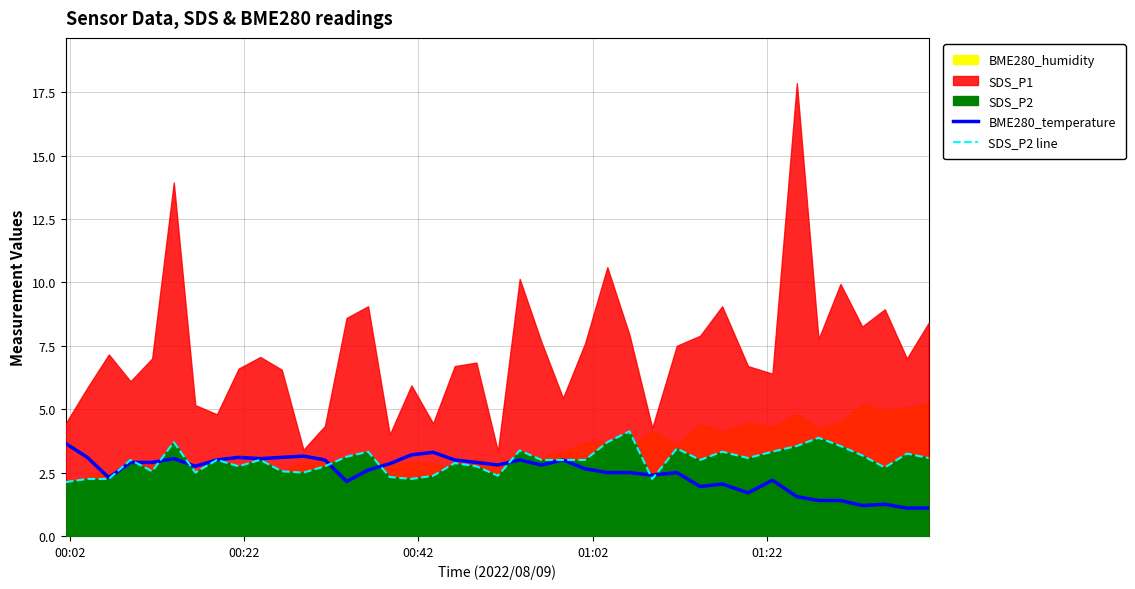

What is the minimum value for SDS_P2 line?

2.1